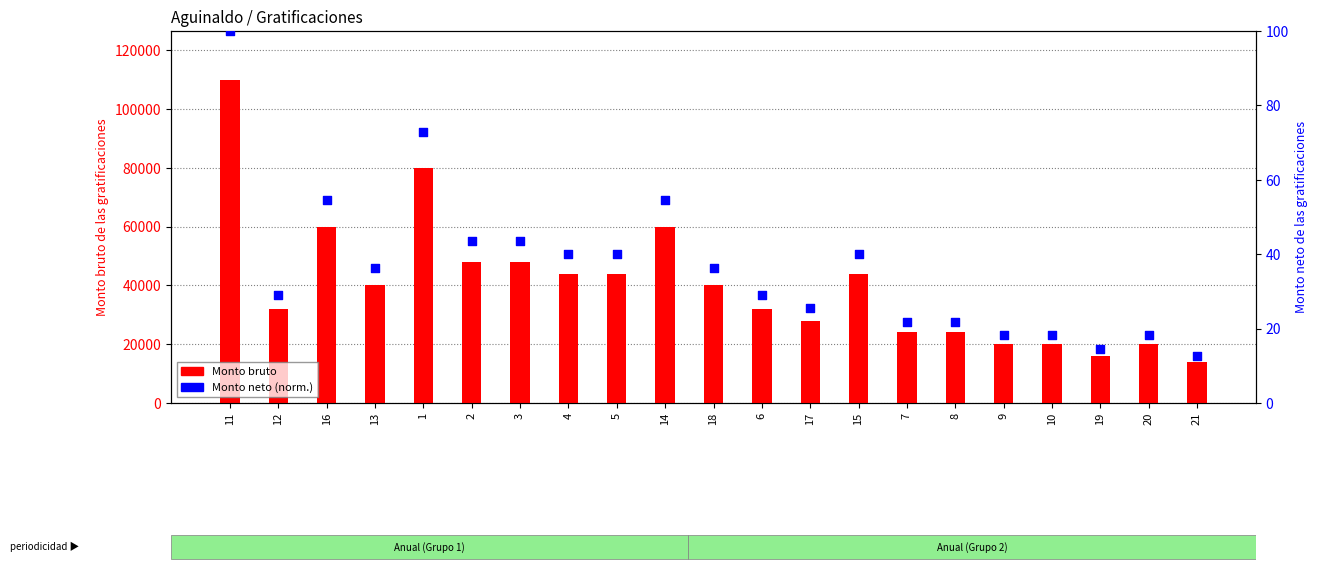

What are all the series names shown in the legend?

Monto bruto, Monto neto (norm.)